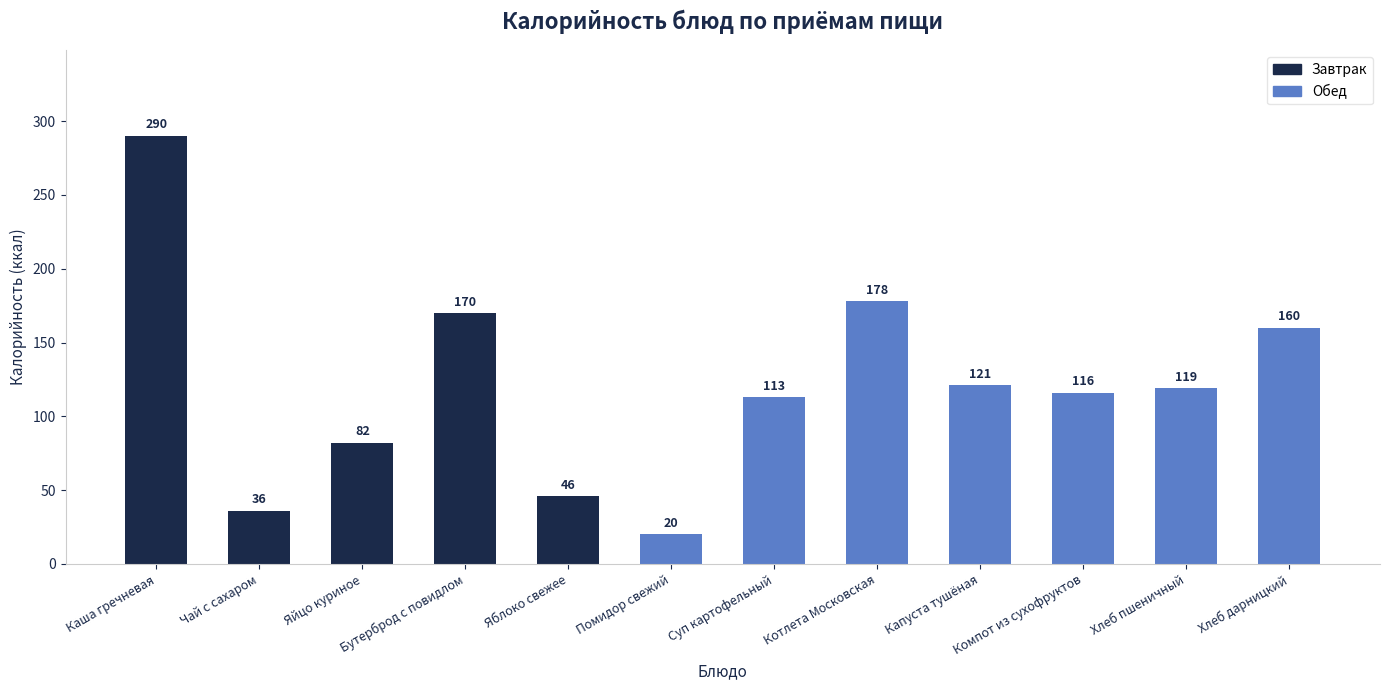

What is the greatest value displayed?

290